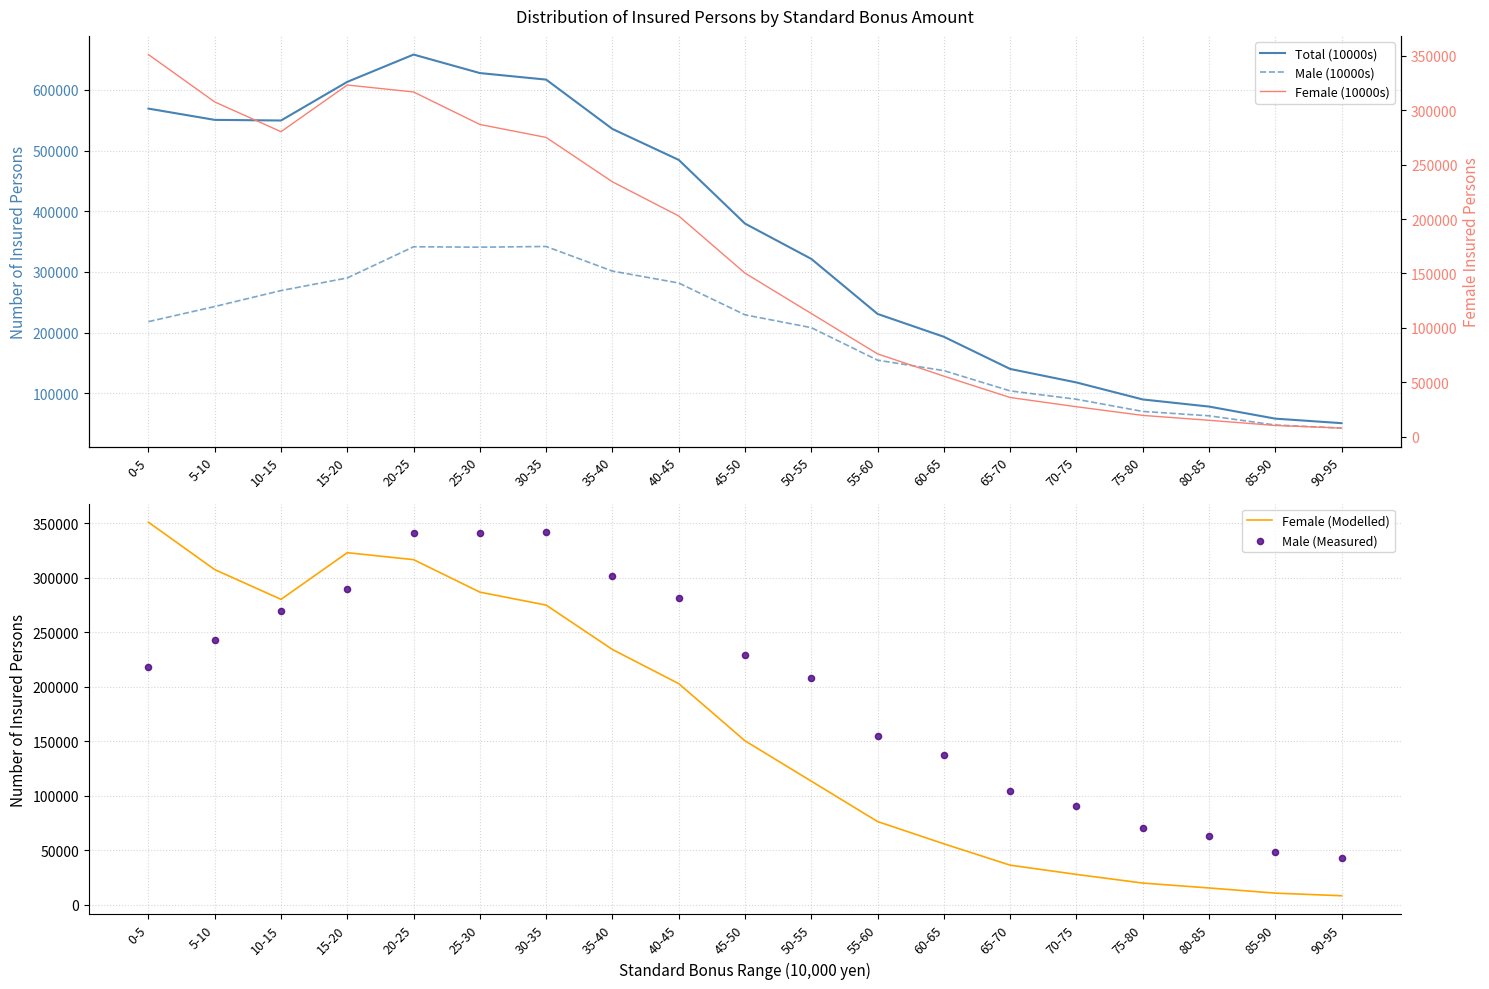

At how many categories does at least one series exceed 101726?

15